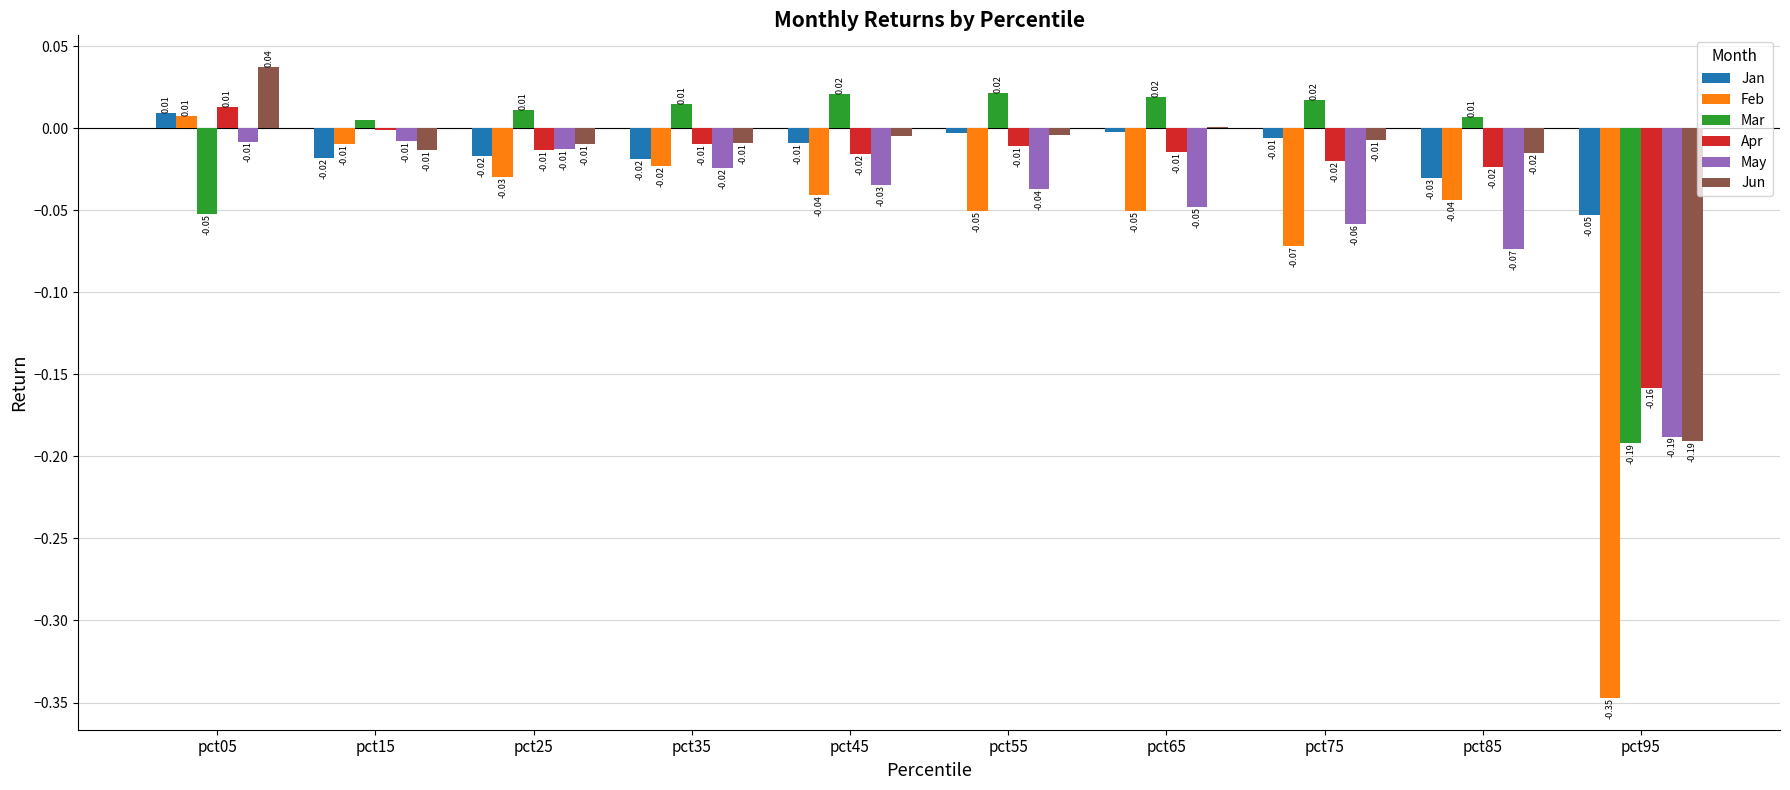

Is the value of Feb at pct25 greater than the value of Apr at pct35?

No